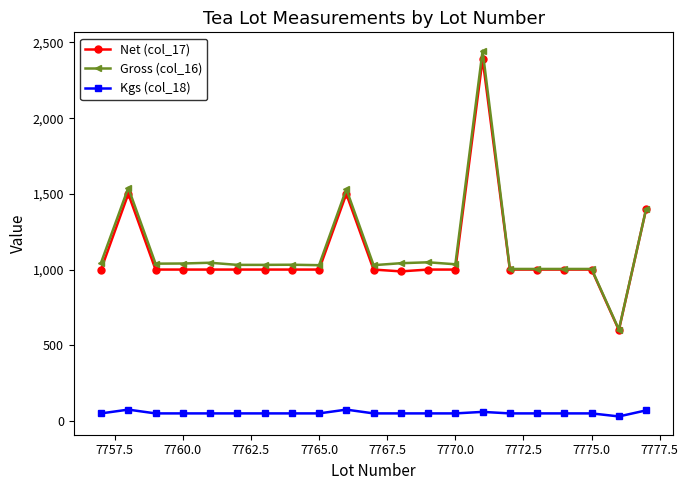

At how many categories does at least one series exceed 1103?

4